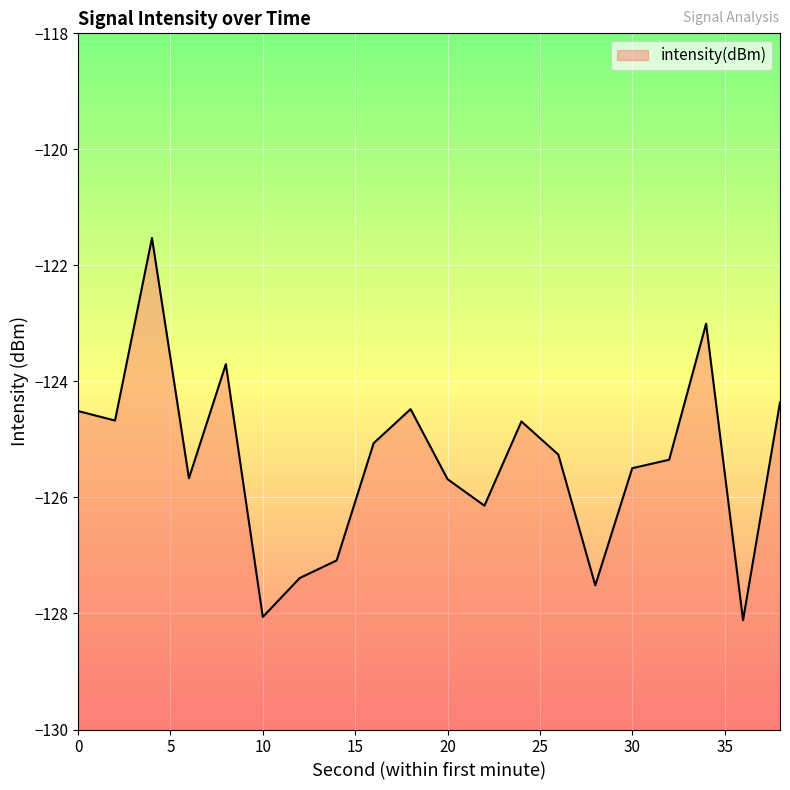

What is the change in value from 28 to 34?

+4.5